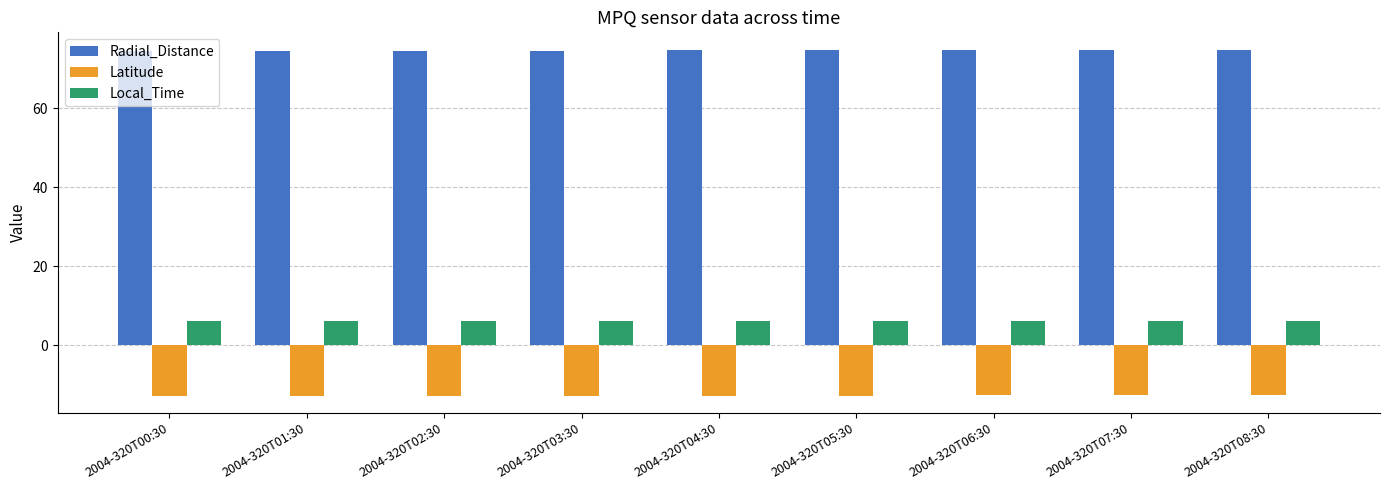

What is the spread (max minus min) of values at 2004-320T06:30?

87.5